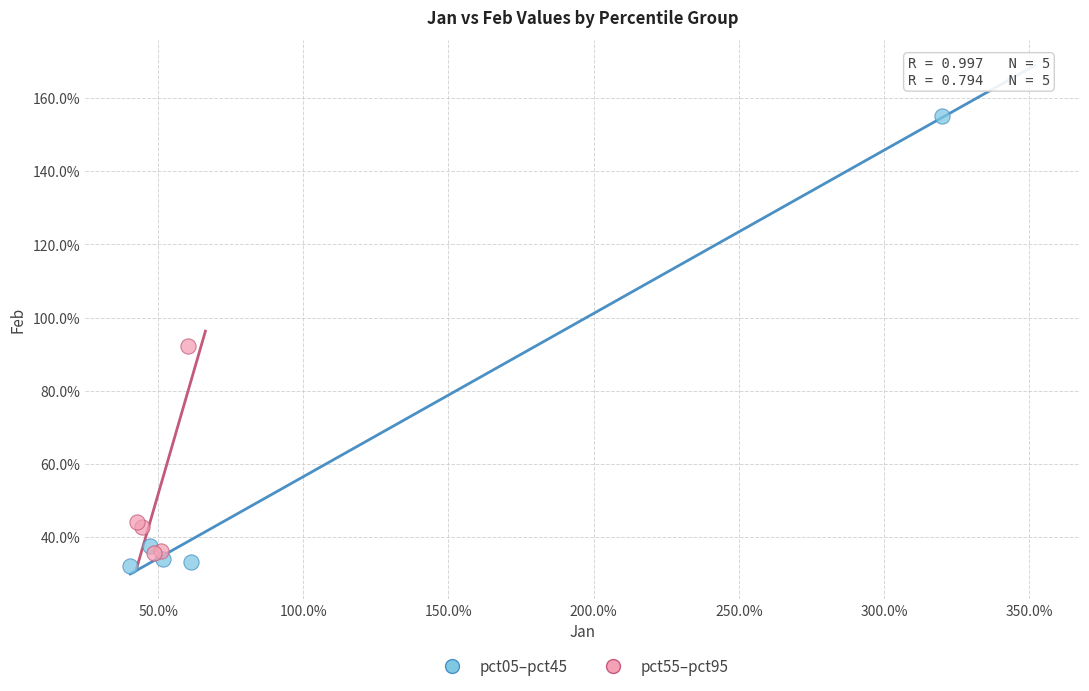

Which series has the largest Y range (max minus min)?

pct05–pct45